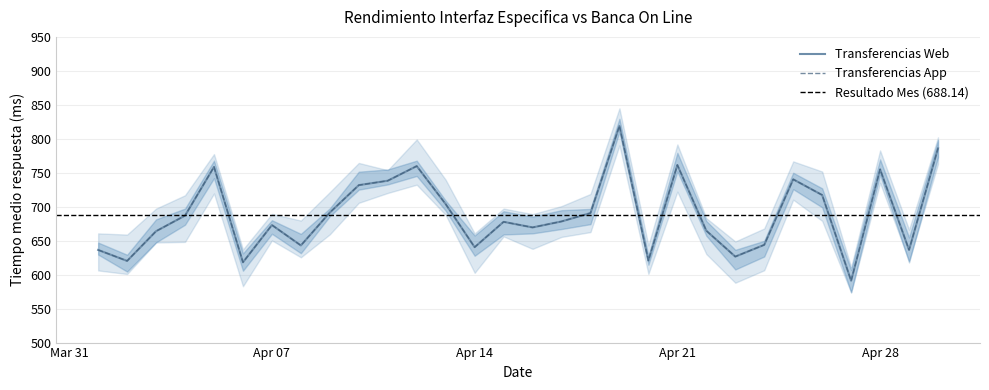

Is the value of Transferencias Web at 2025-04-27 greater than the value of Transferencias App at 2025-04-27?

No